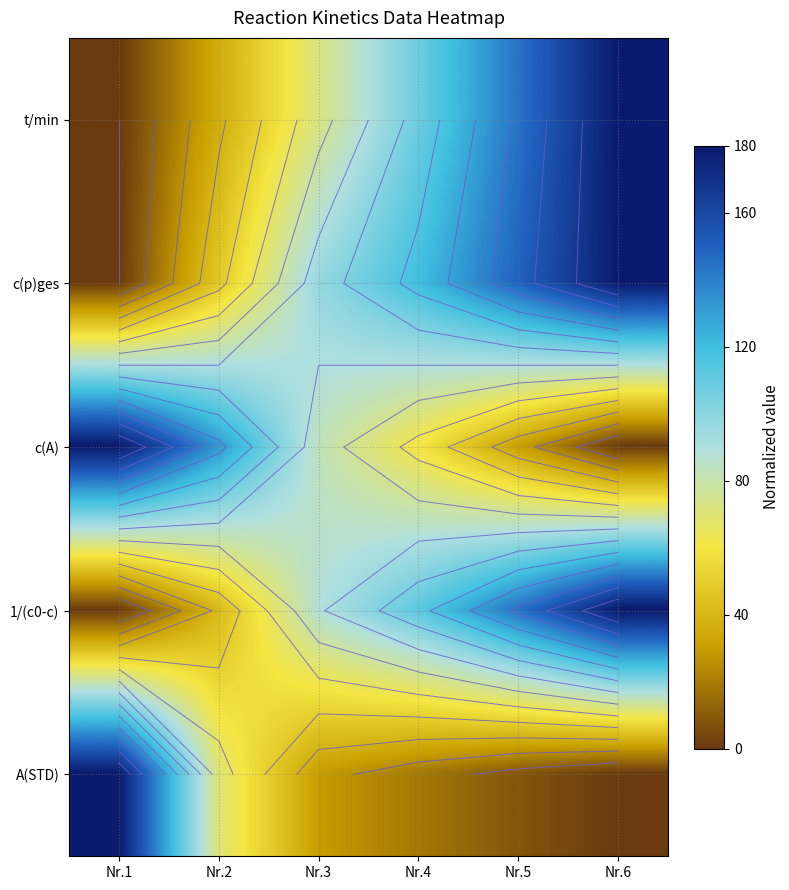

How many distinct data groups are displayed?

5